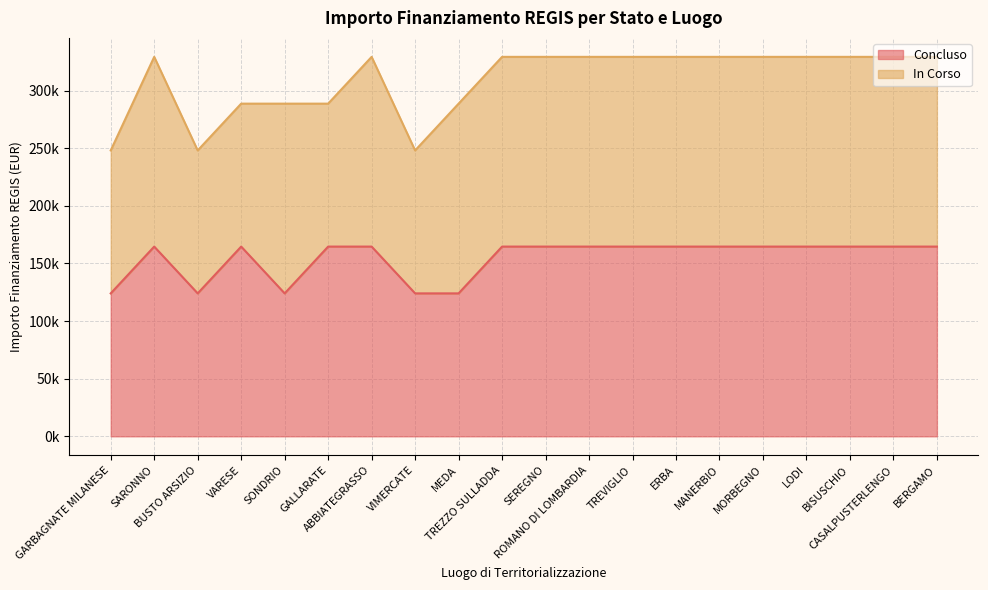

What is the difference between the maximum and minimum values?

40599.7